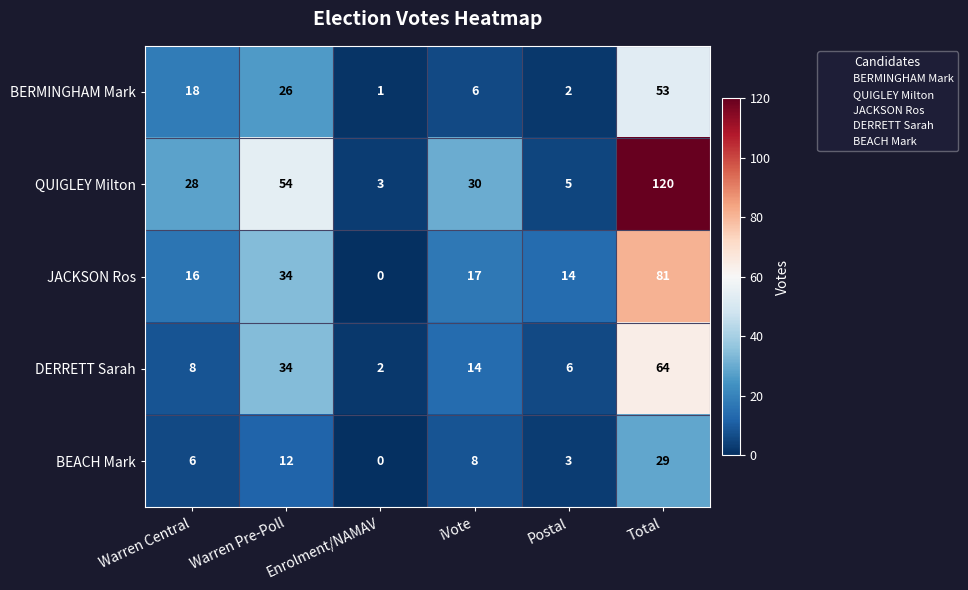

List the series in order of their peak value, highest first.

QUIGLEY Milton, JACKSON Ros, DERRETT Sarah, BERMINGHAM Mark, BEACH Mark